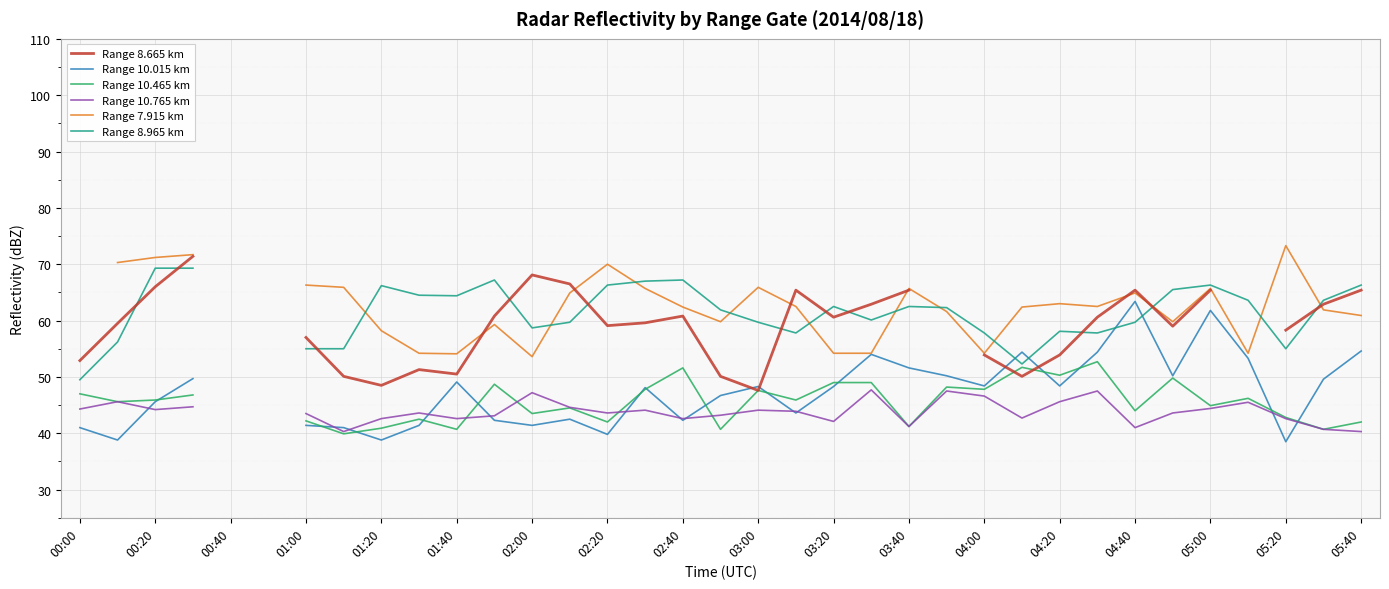

What is the difference between the maximum and minimum values in the Range 10.015 km series?

24.9